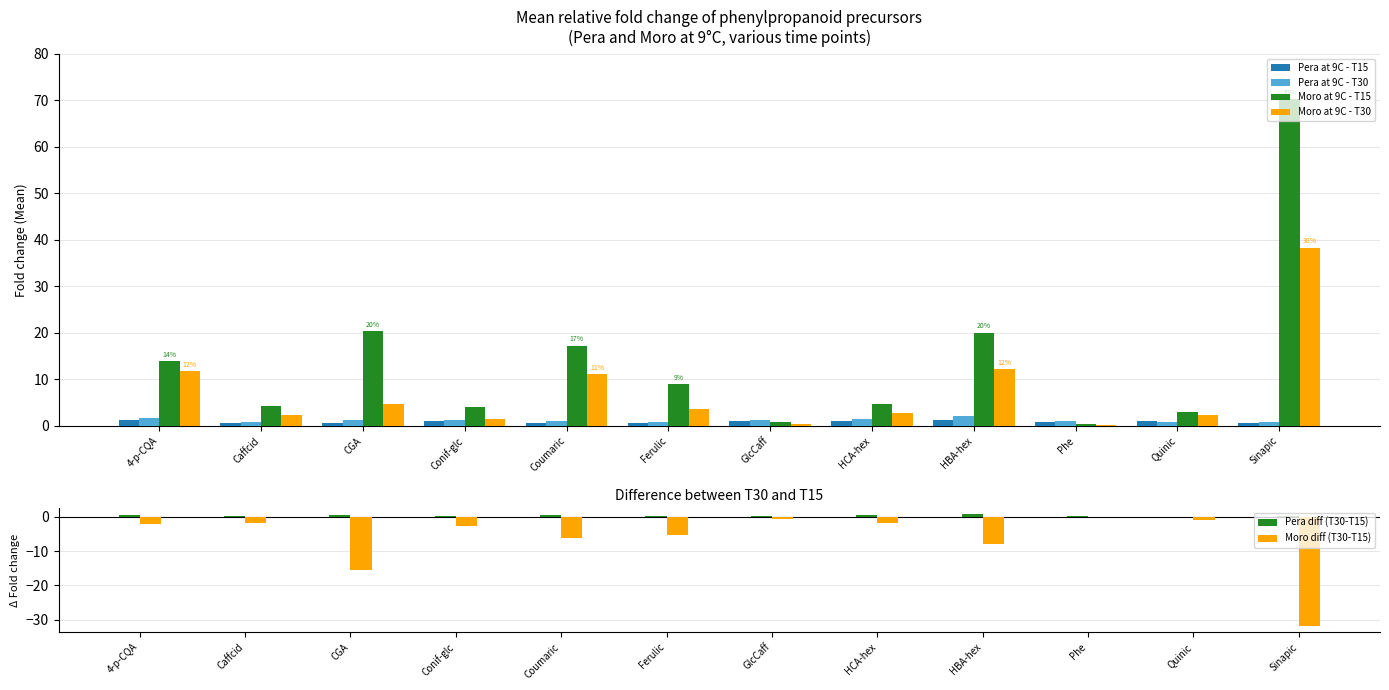

Count the number of categories in the chart.

12